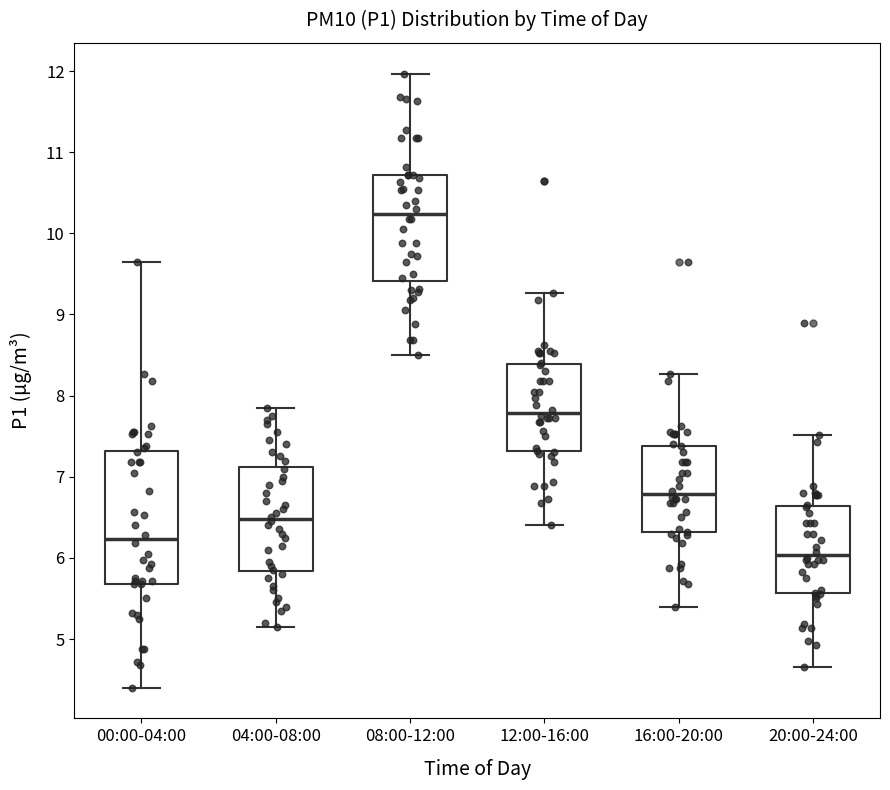

Comparing the boxes themselves (not the whiskers), which one is the tallest?

00:00-04:00